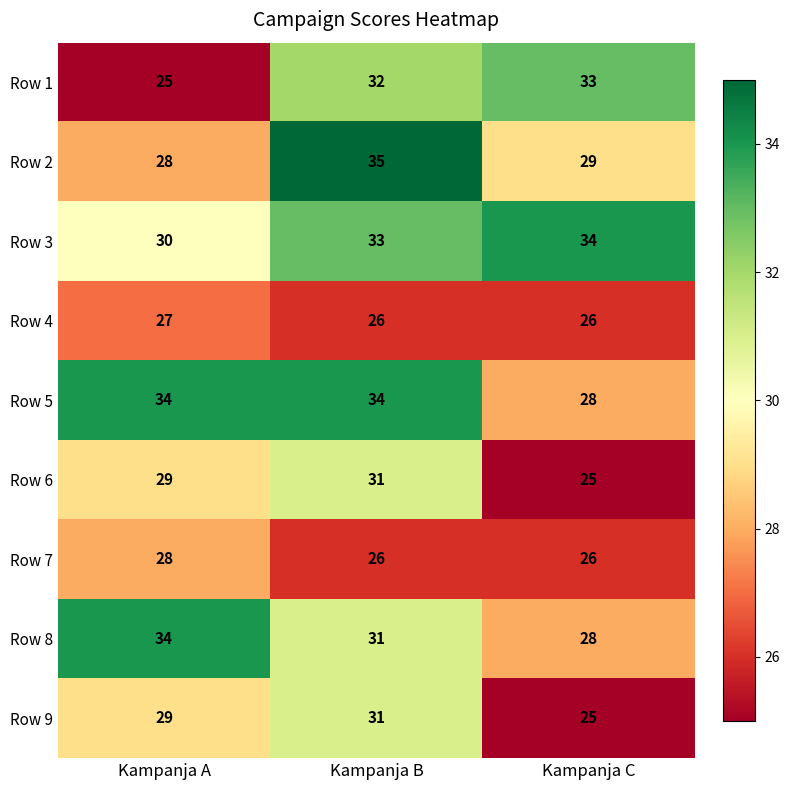

What is the spread (max minus min) of values at Kampanja B?

9